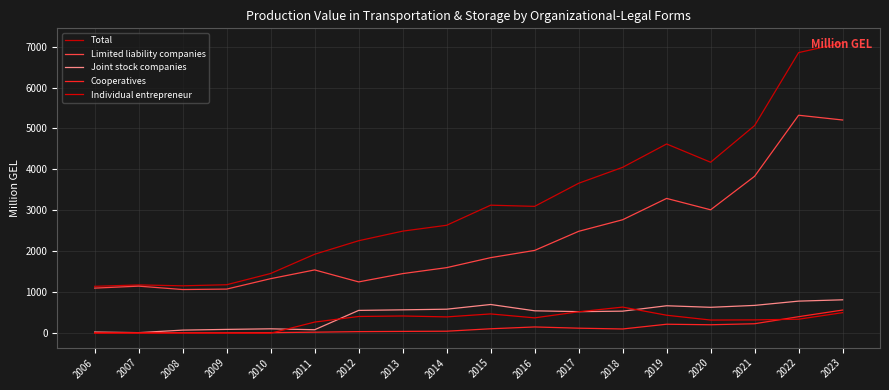

Which series has the widest spread of values?

Total